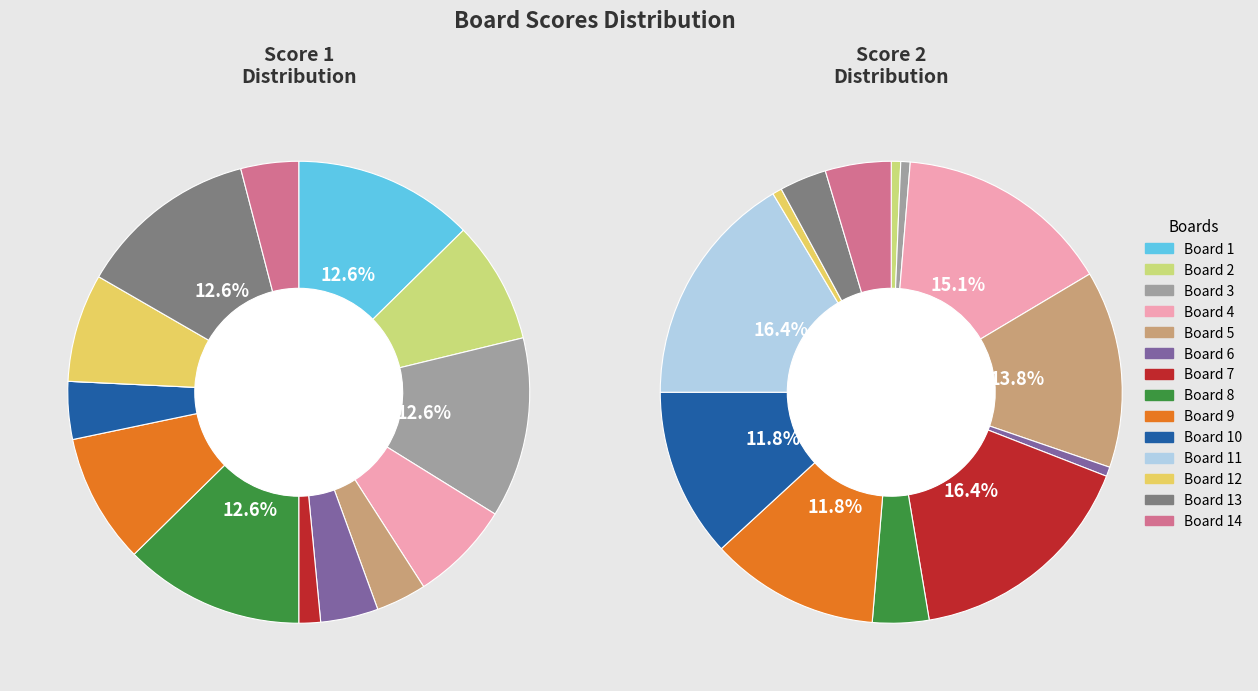

How many slices are in this pie chart?

14